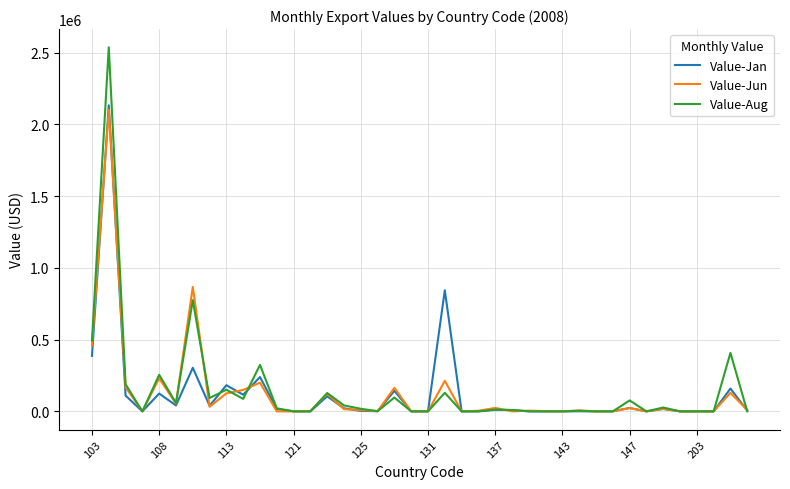

True or false: Value-Jan has more than 0 interior local peaks.

True